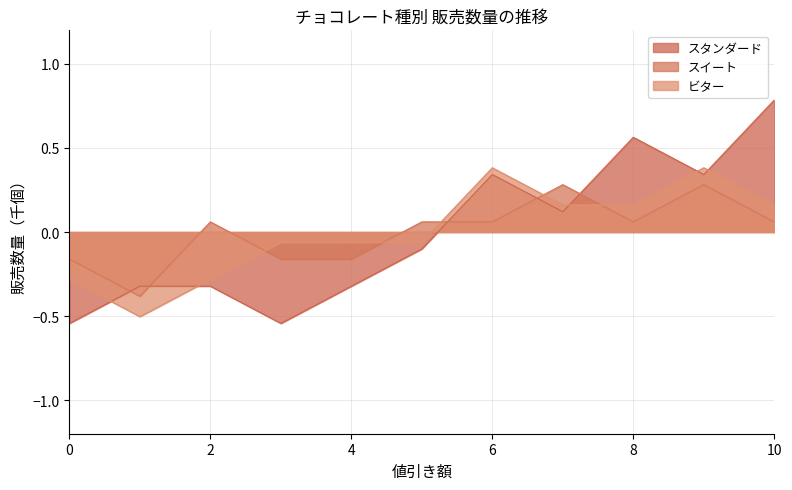

Which series changed the most between 2 and 10?

スタンダード